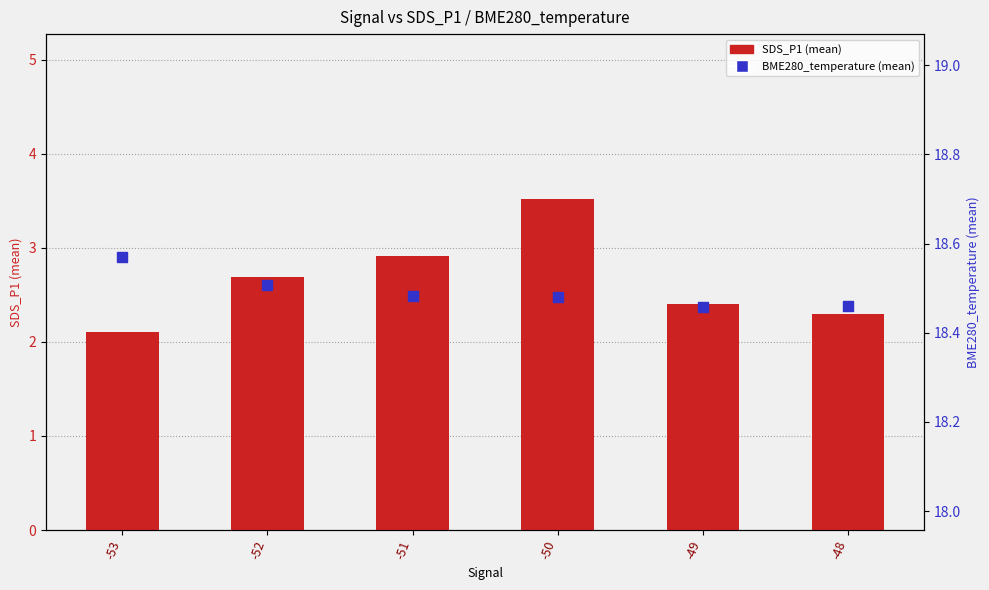

Which series has the largest total across all categories?

BME280_temperature (mean)